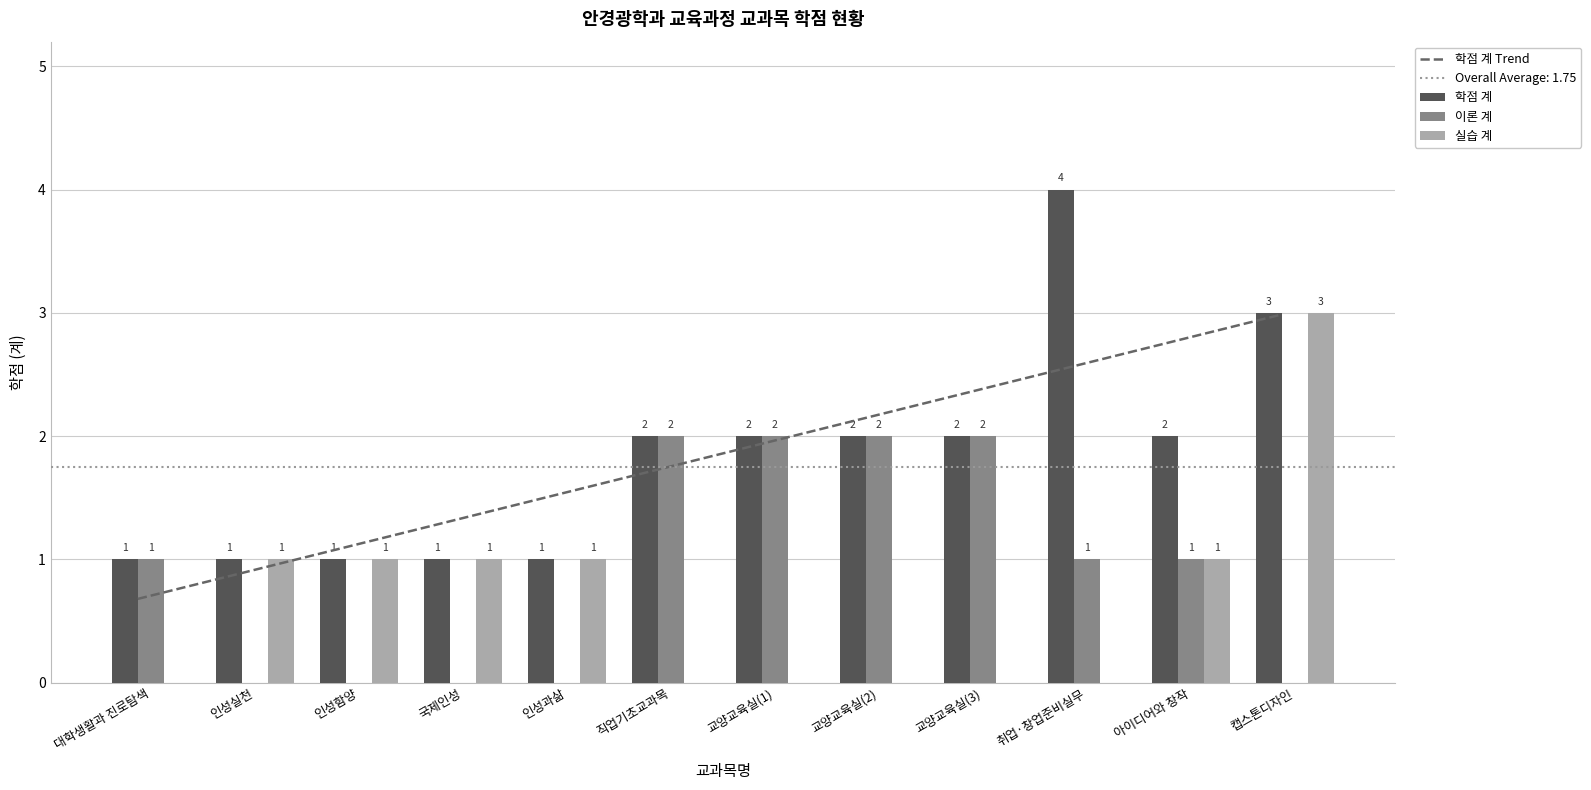

What is the label of the 11th bar from the left?

아이디어와 창작